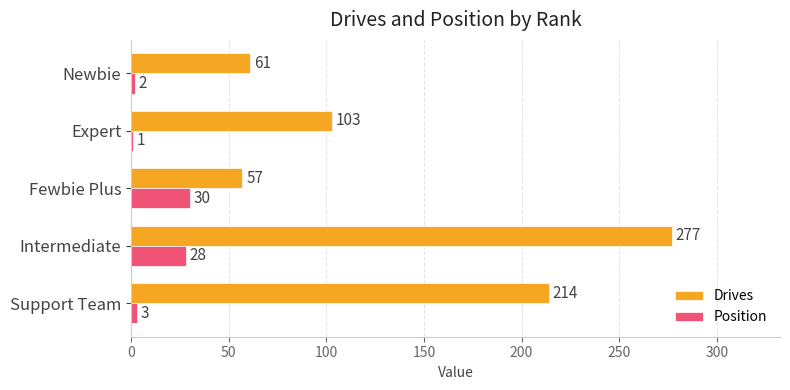

List the series in order of their overall mean, highest first.

Drives, Position